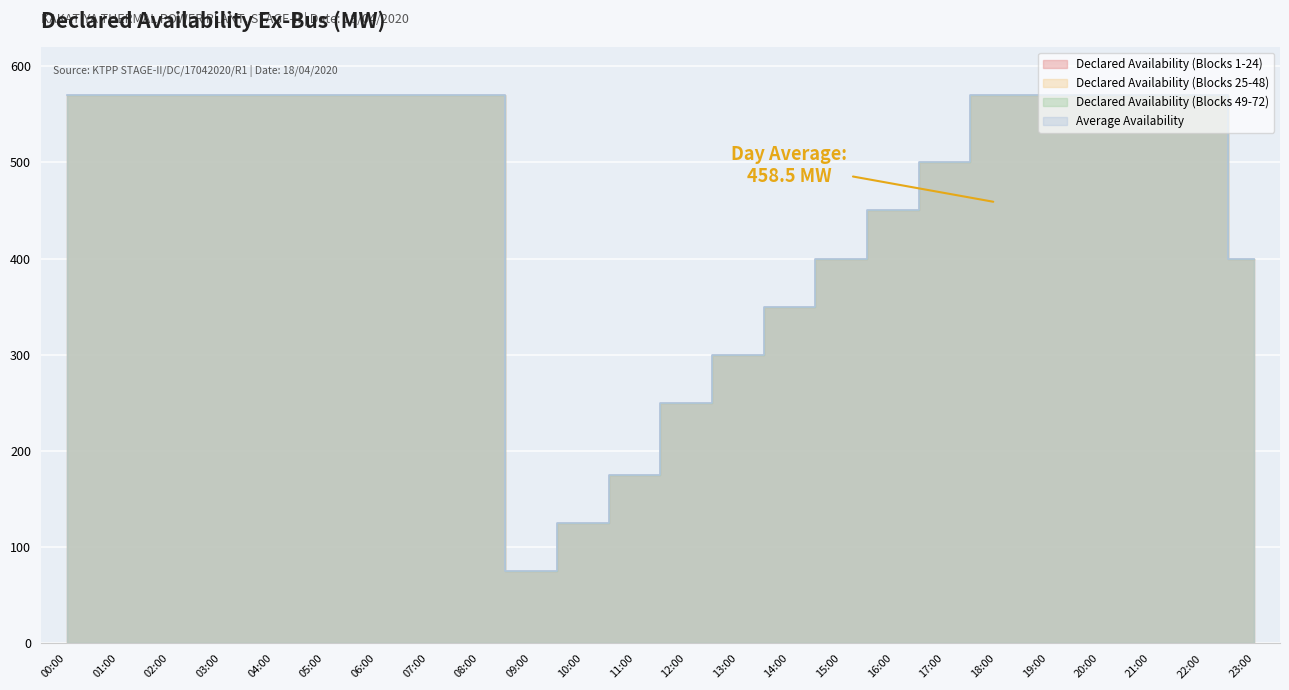

What is the lowest value of the Declared Availability (Col12) series?

75